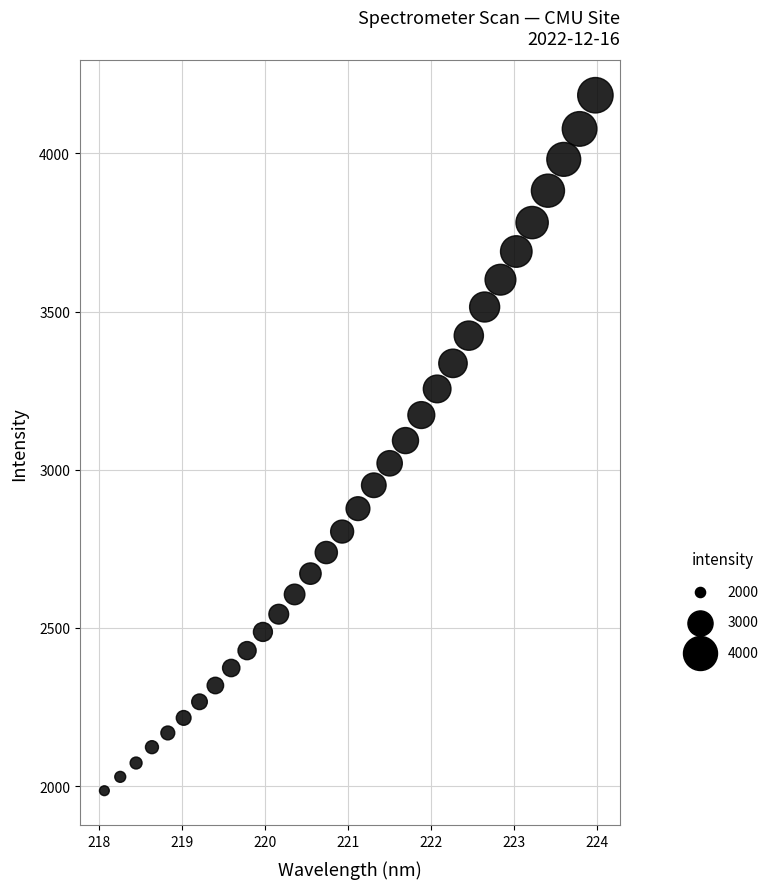

What is the range of Y values (max minus min)?

2198.6